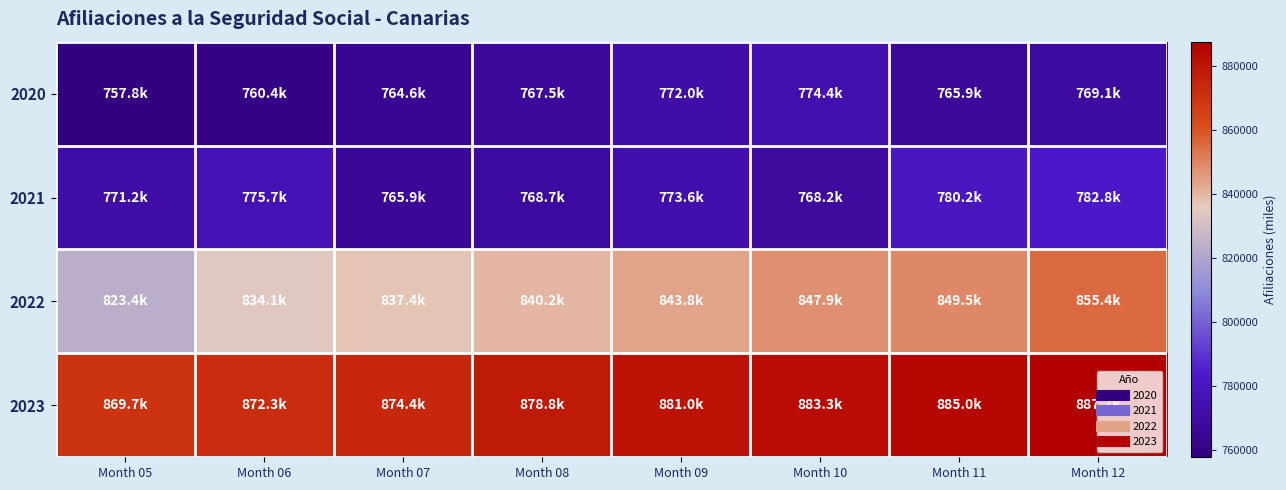

What is the spread (max minus min) of values at Month 07?

109771